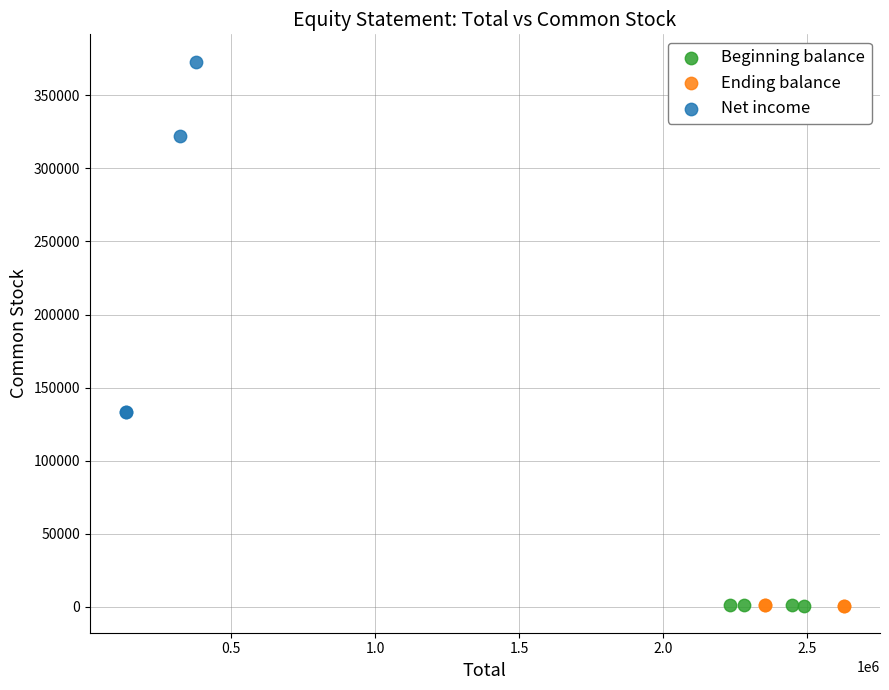

Which series has the largest Y range (max minus min)?

Net income